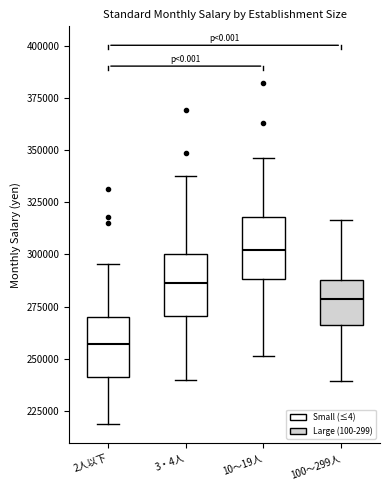

Reading left to right, transcribe this box plot: for each box, give where its median line is, the range the box spans, and where its two whiskers end, as read against the y-axis. The values are not printed on the chart, so give them approximately, as read against the axis.

2人以下: median 255000, box 240000 to 270000, whiskers 220000 to 295000
3・4人: median 285000, box 270000 to 300000, whiskers 240000 to 335000
10～19人: median 300000, box 290000 to 320000, whiskers 250000 to 345000
100～299人: median 280000, box 265000 to 290000, whiskers 240000 to 315000